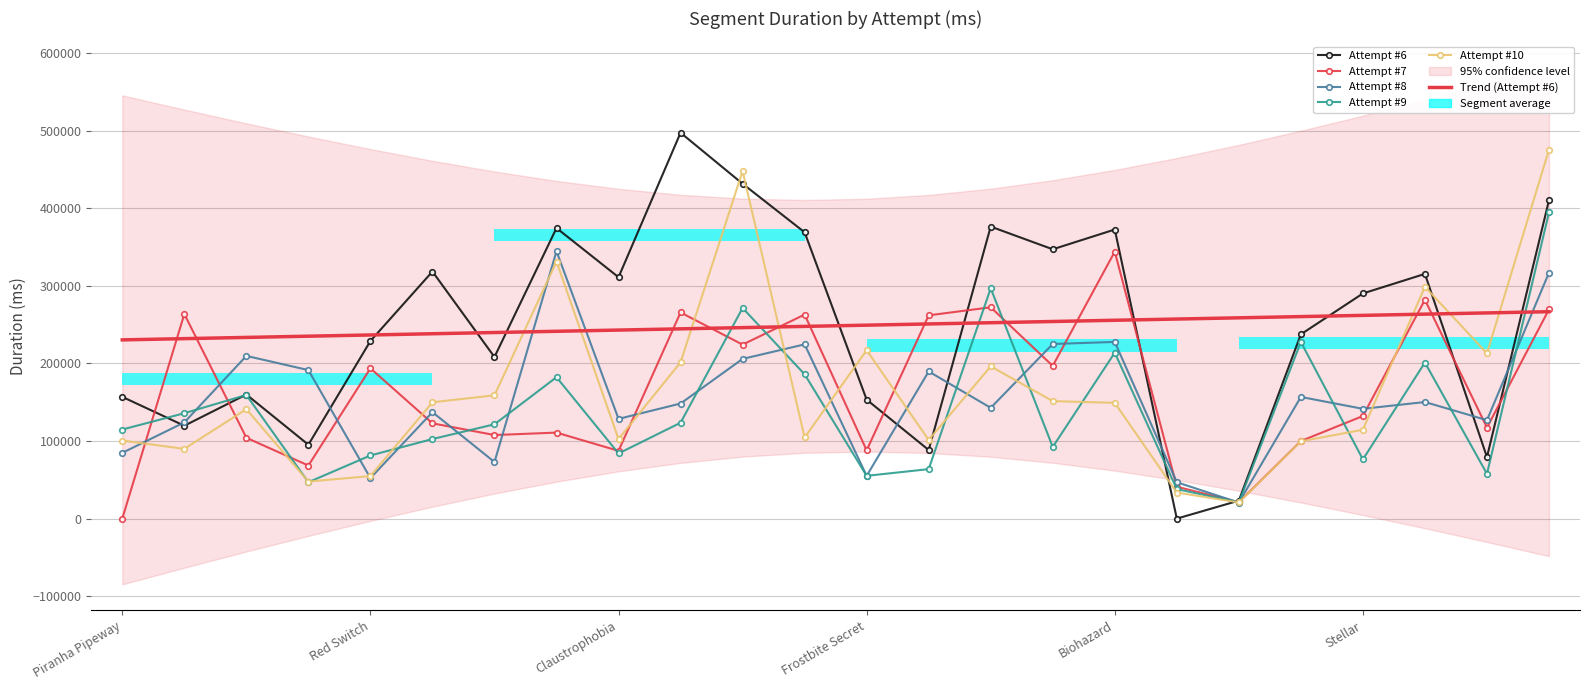

How many lines are shown in the chart?

6